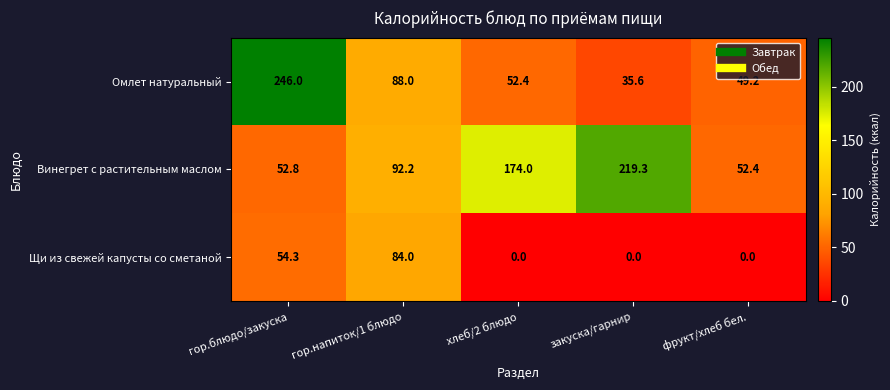

The value of Щи из свежей капусты со сметаной at гор.напиток/1 блюдо is 84.0. True or false?

True